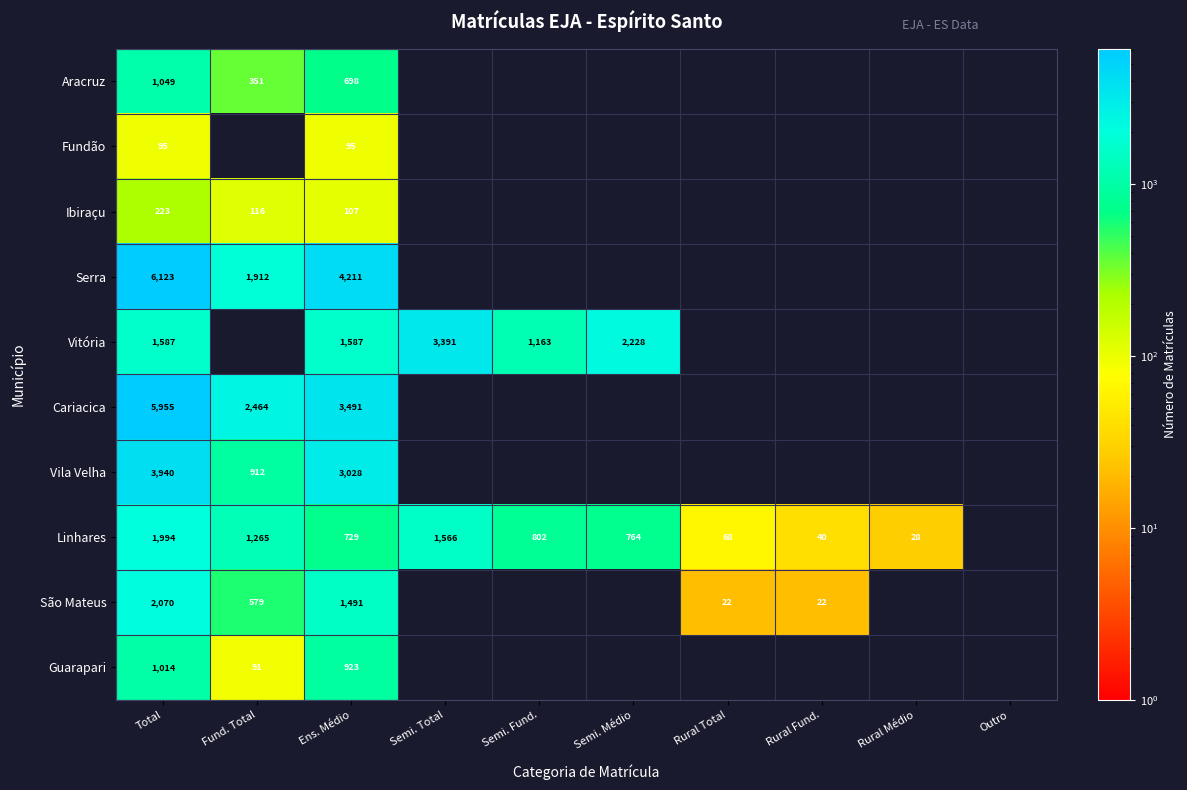

Is it true that Guarapari equals 1014 at Total?

True